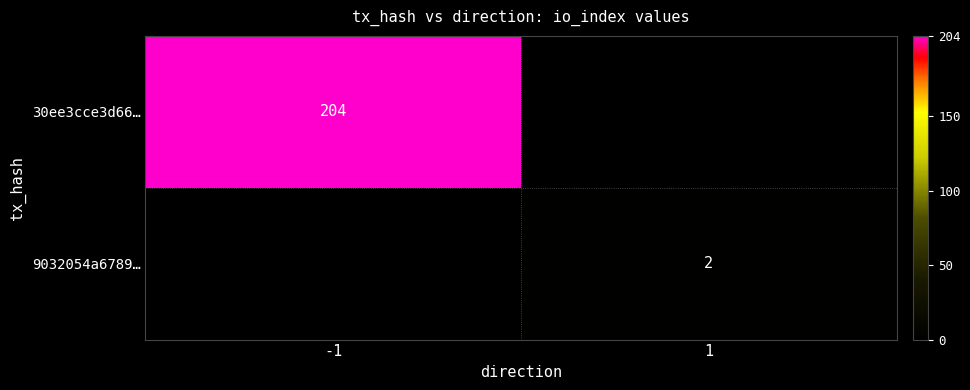

What is the smallest value displayed?

2.0